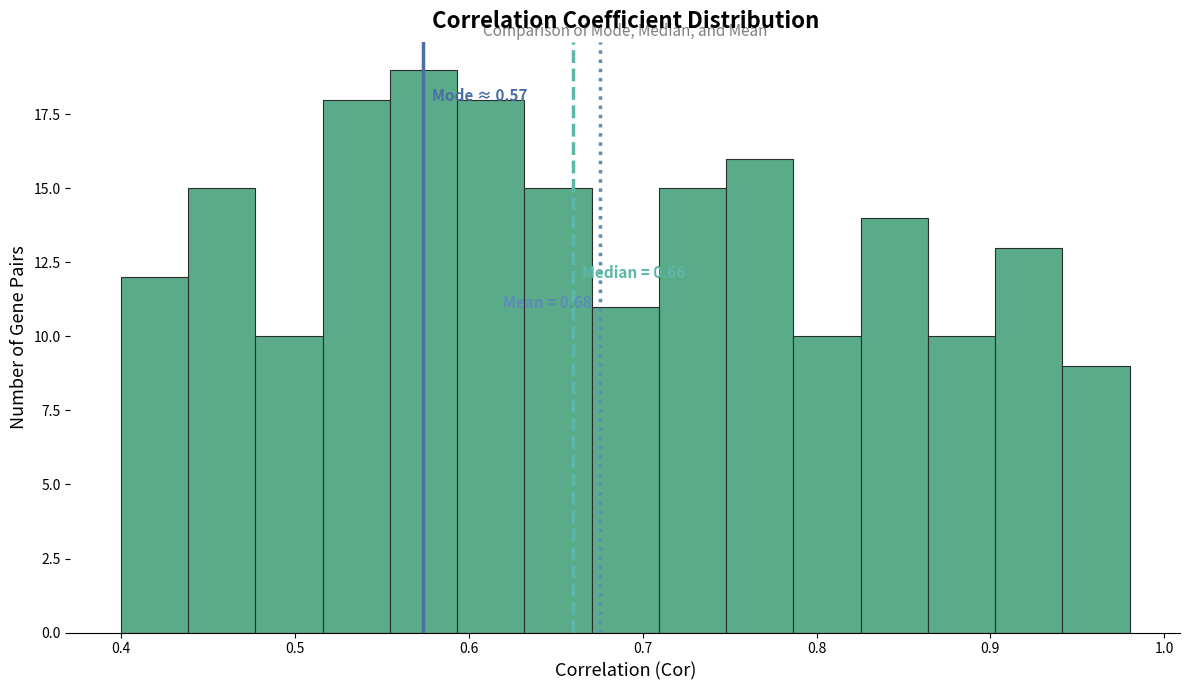

Around what value on the x-axis is the tallest bar? Give the approximate position of its centre, as read against the axis.

0.57